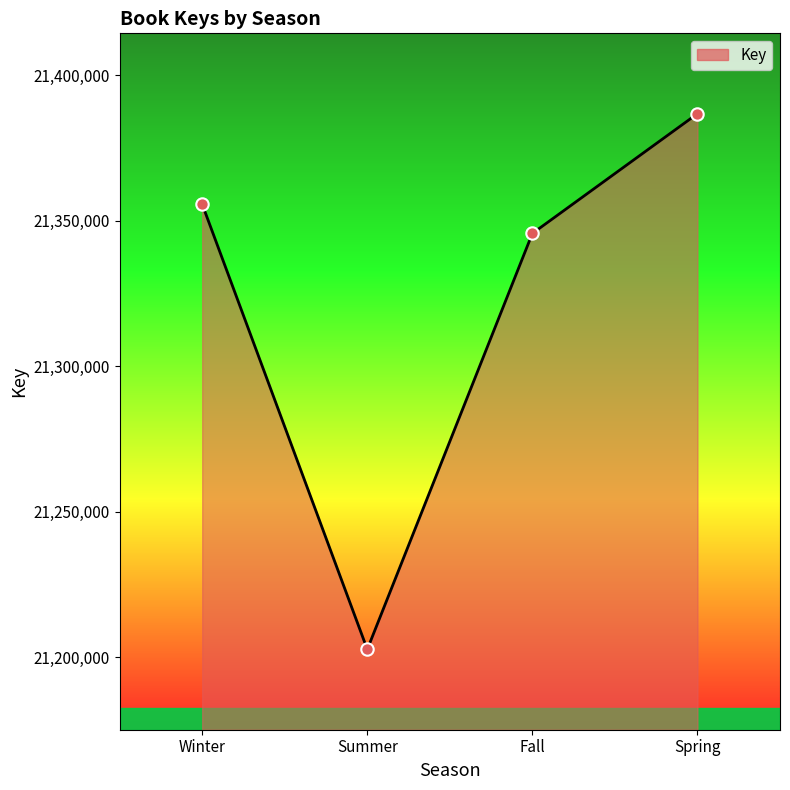

Which has a higher value, Fall or Winter?

Winter